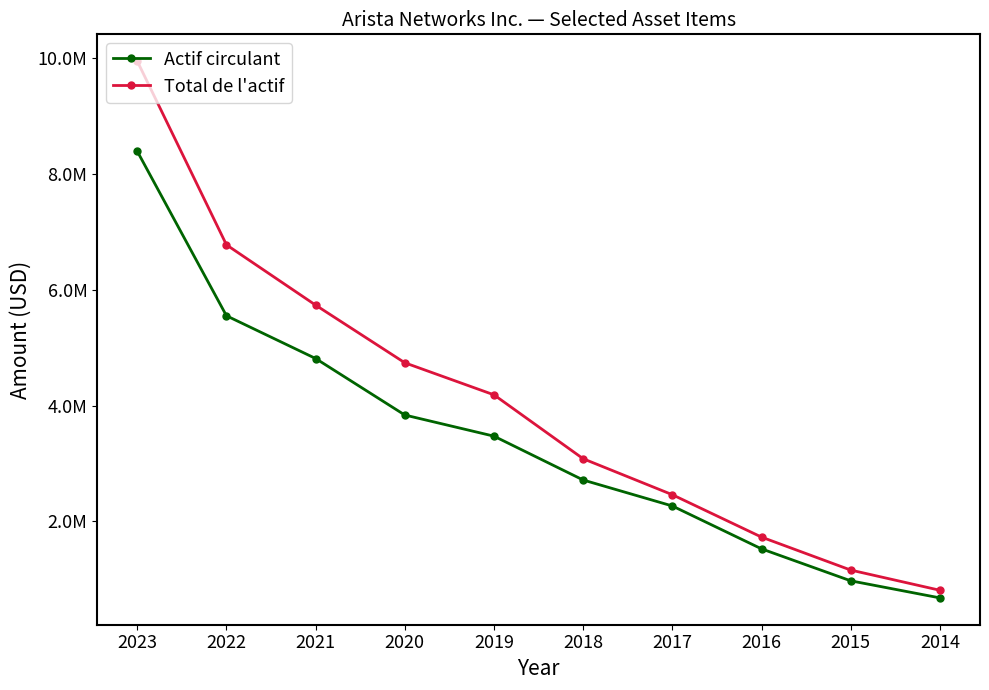

Which category has the highest value in the Total de l'actif series?

2023